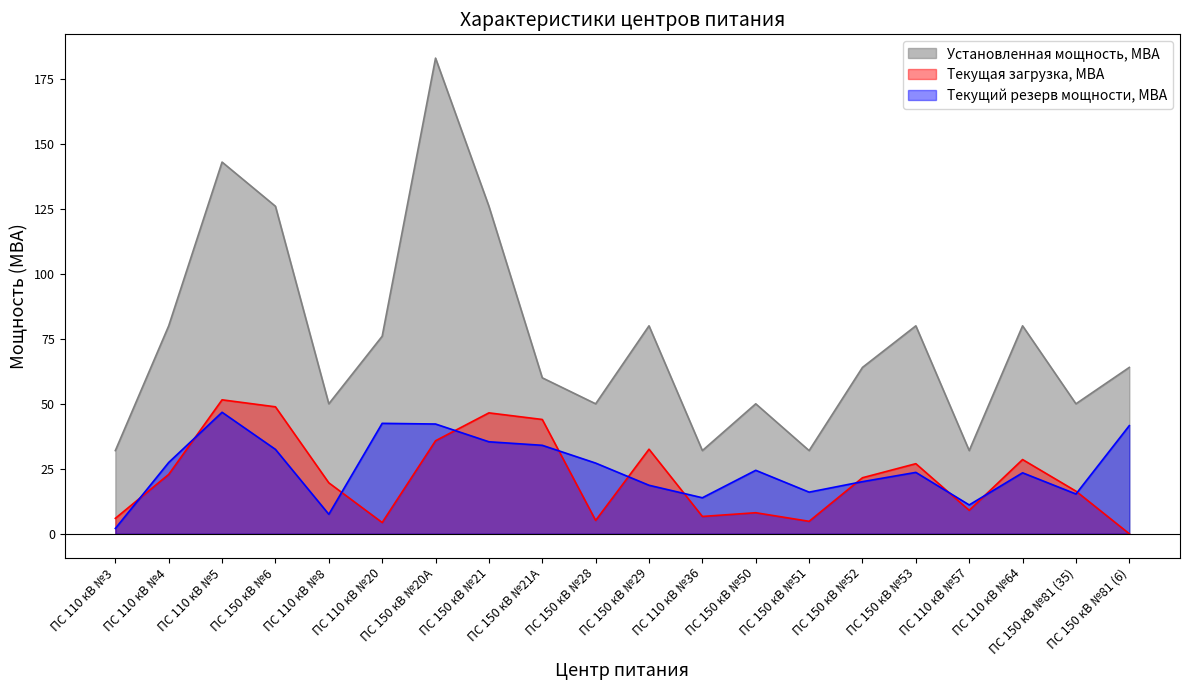

How many data points in Текущий резерв мощности, МВА are above 24?

10